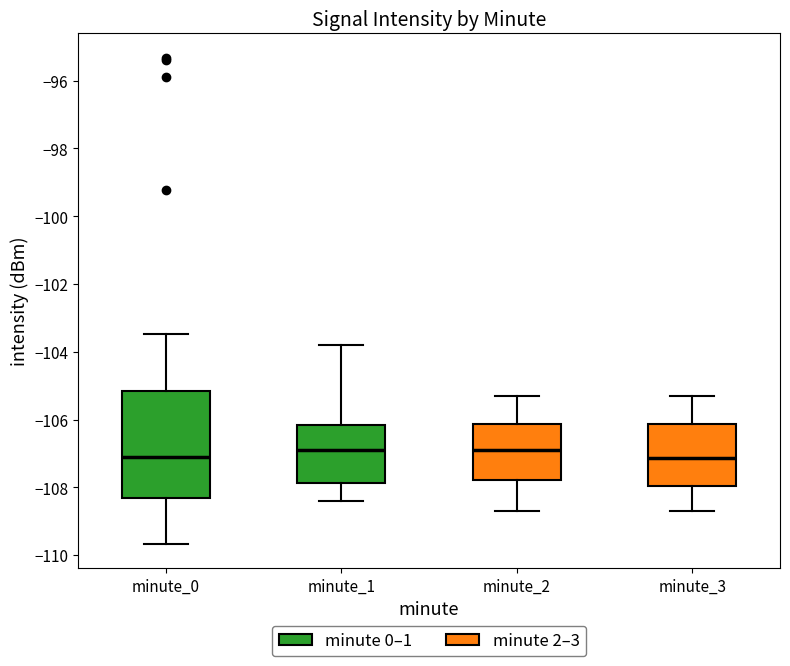

Where is the lower edge of the box for minute_0 on the y-axis? The values are not printed on the chart, so give them approximately, as read against the axis.

-108.4